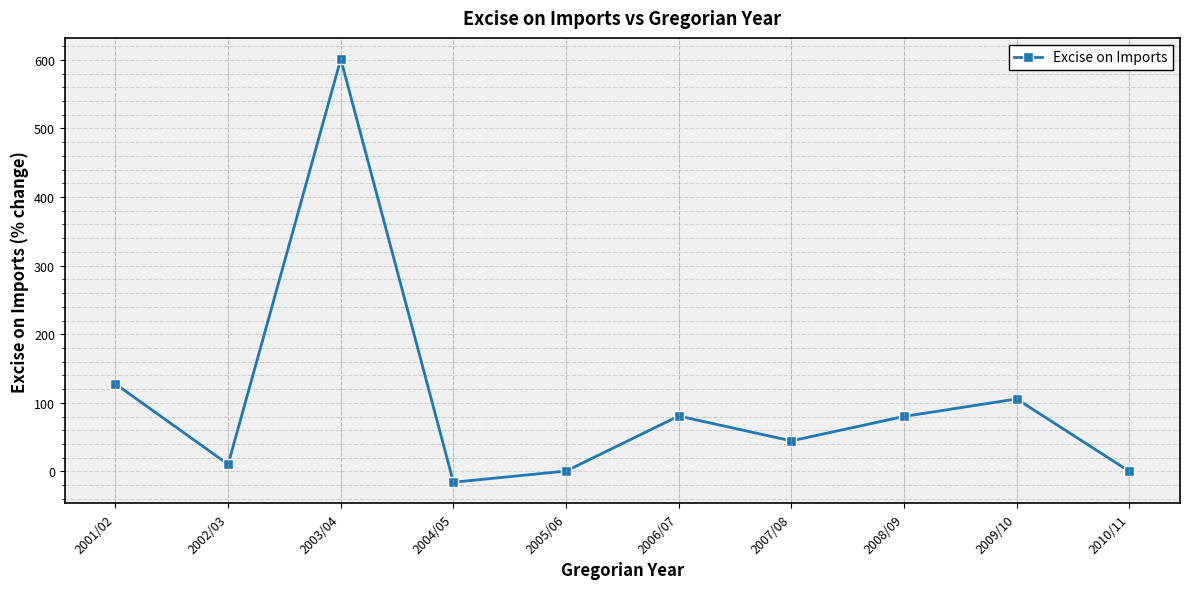

What is the minimum value shown in the chart?

-15.7